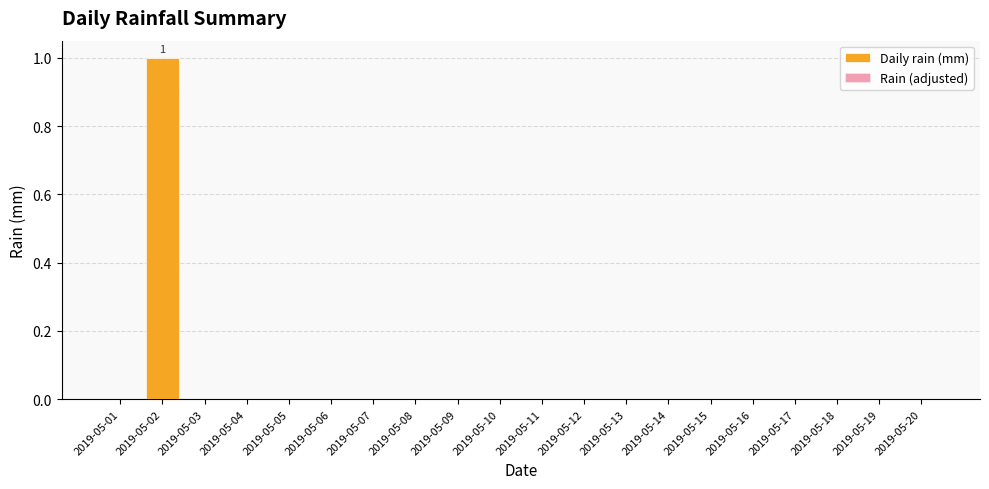

What are all the series names shown in the legend?

Daily rain (mm), Rain (adjusted)